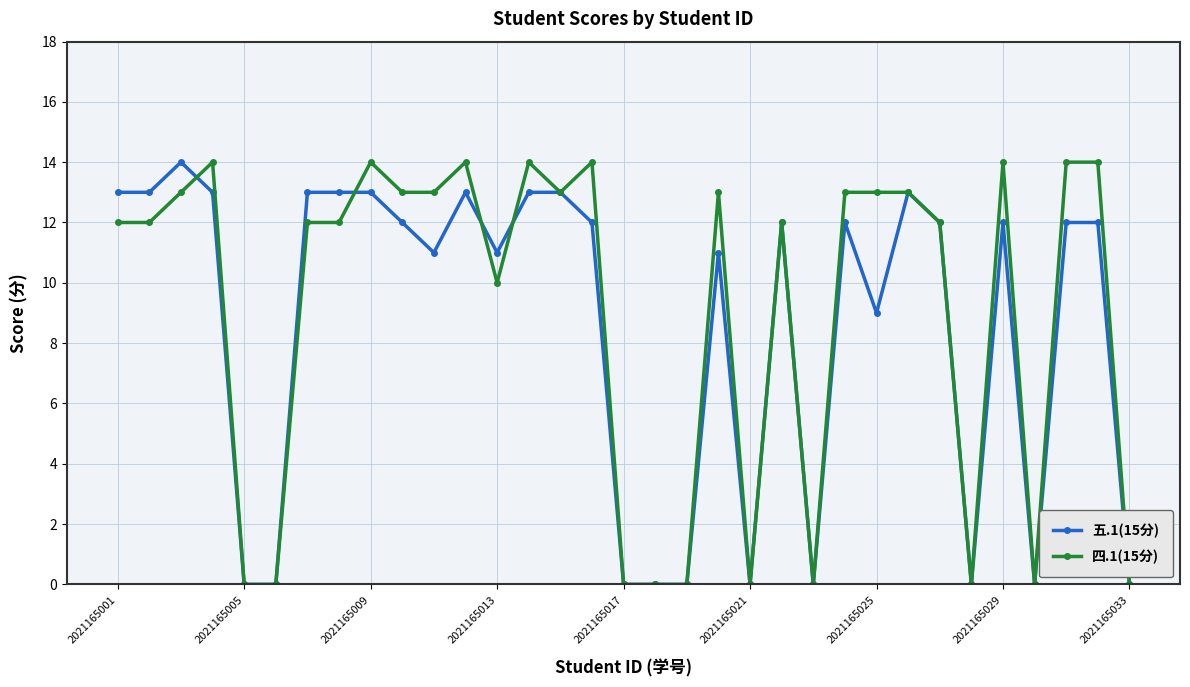

At how many categories does at least one series exceed 8?

23